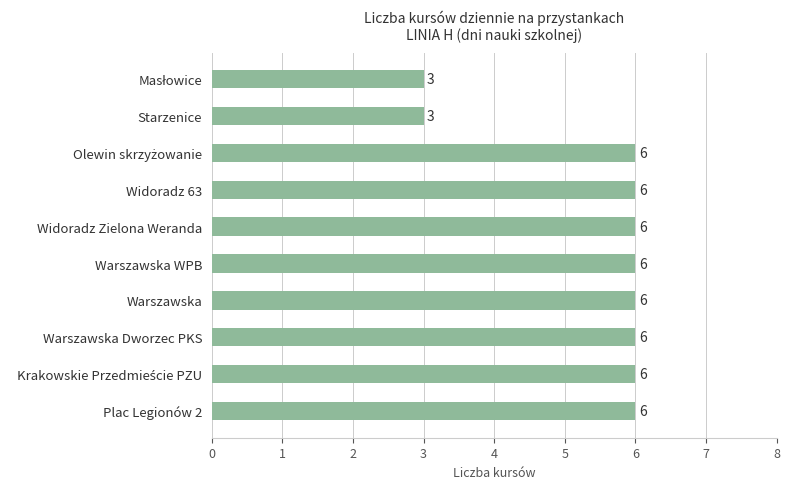

True or false: the data shows 2 at Widoradz Zielona Weranda.

False